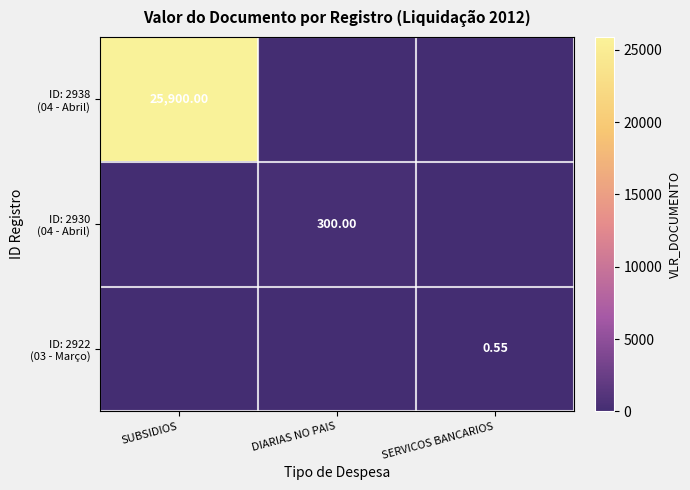

The ID: 2922 (03 - Março) series shows -0.3 at SUBSIDIOS. True or false?

False